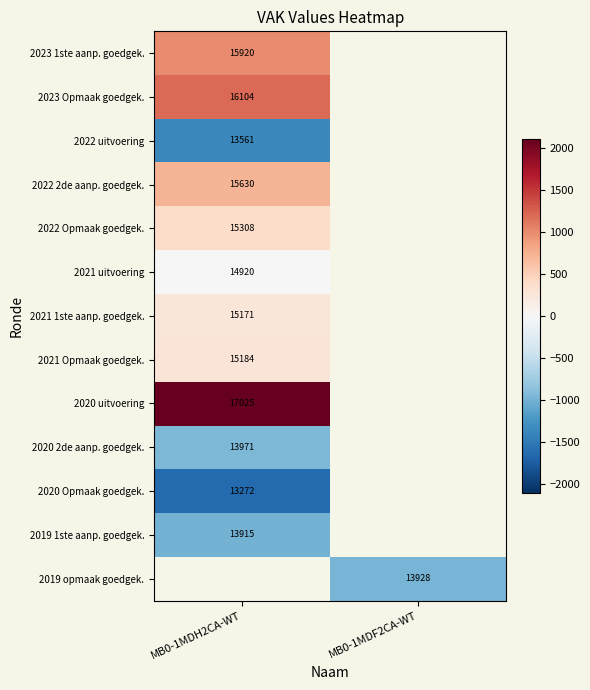

What is the maximum value shown in the chart?

2108.9